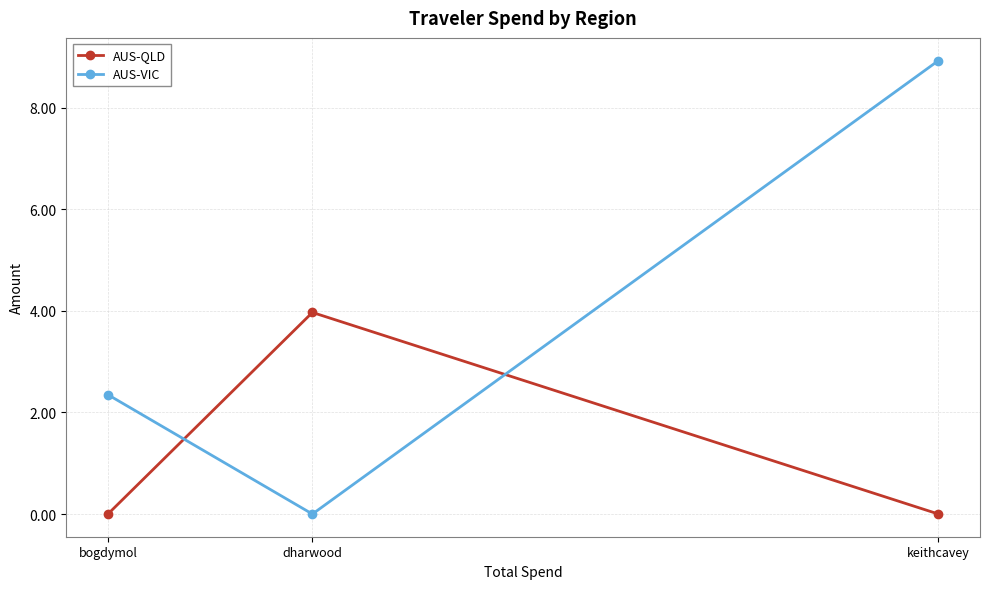

The value of AUS-QLD at bogdymol is -2.3. True or false?

False